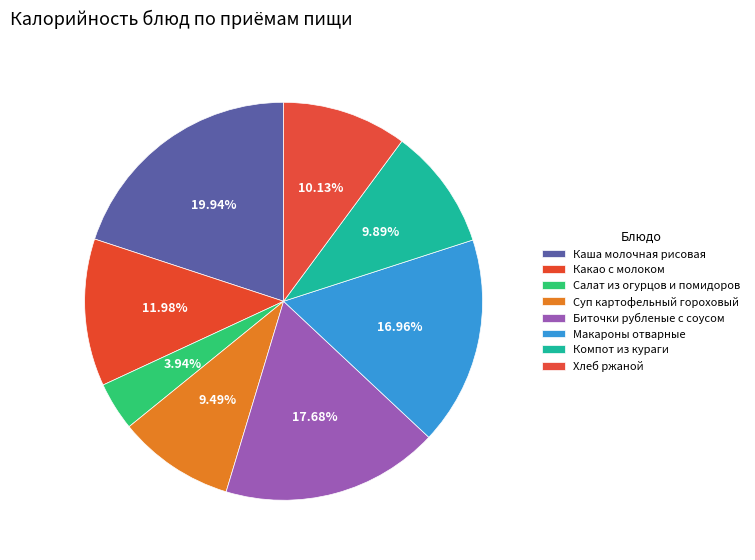

What is the total percentage of Каша молочная рисовая and Компот из кураги?

29.8%